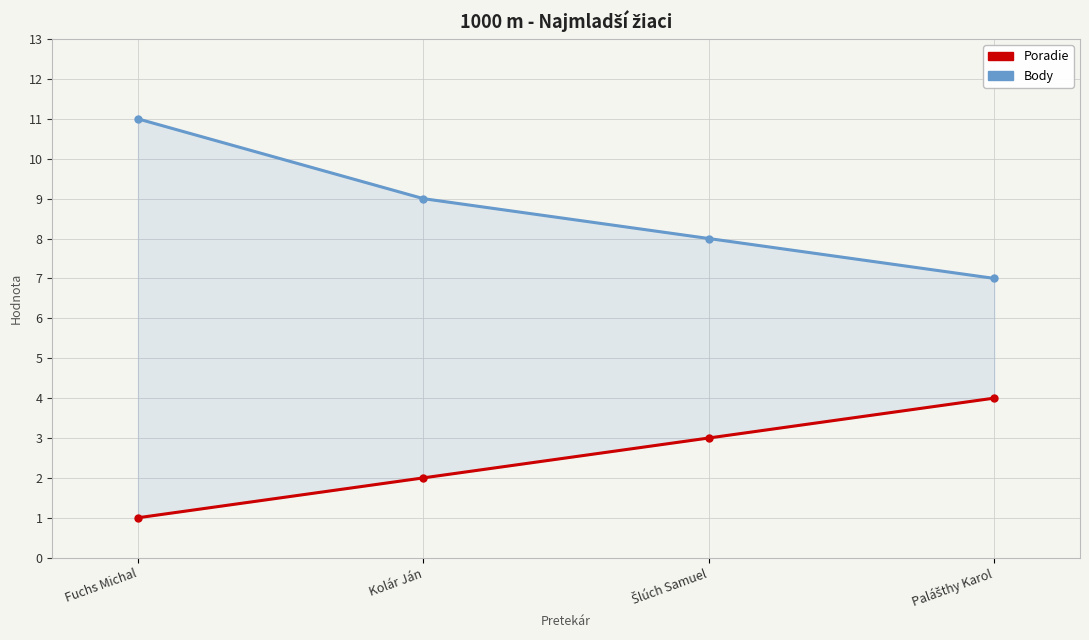

True or false: Body and Poradie cross at least once.

False